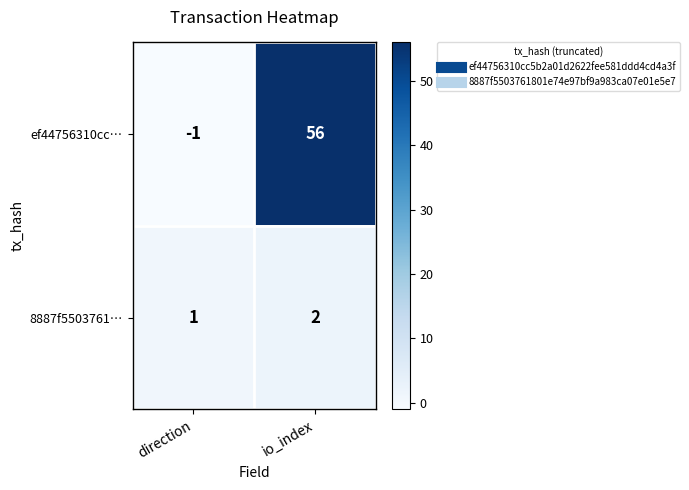

Reading right to left, list all the values displayed in this chart.

ef44756310cc…: io_index=56	direction=-1
8887f5503761…: io_index=2	direction=1